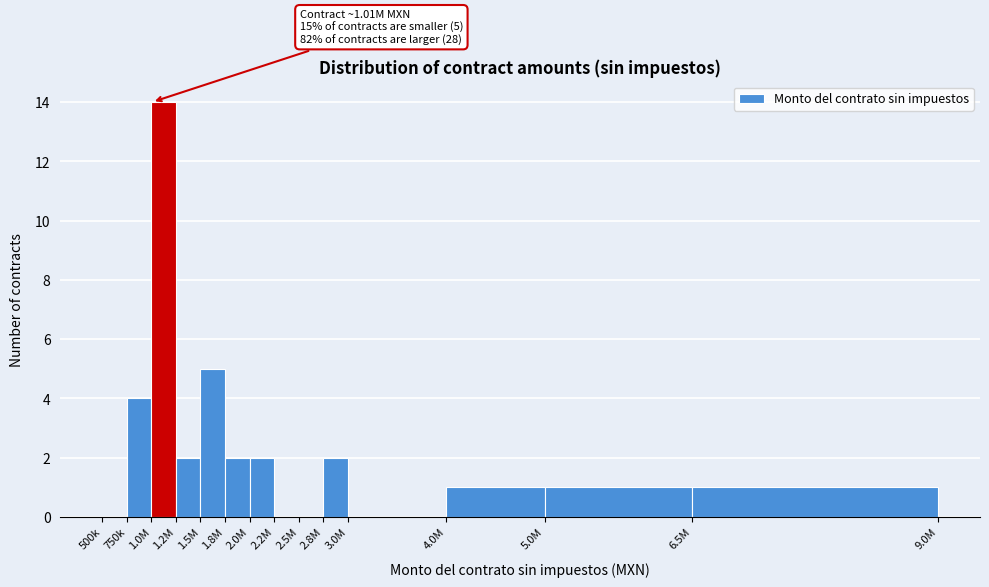

Reading left to right, list all the values displayed in this chart.

500k=0	750k=4	1.0M=14	1.2M=2	1.5M=5	1.8M=2	2.0M=2	2.2M=0	2.5M=0	2.8M=2	3.0M=0	4.0M=1	5.0M=1	6.5M=1